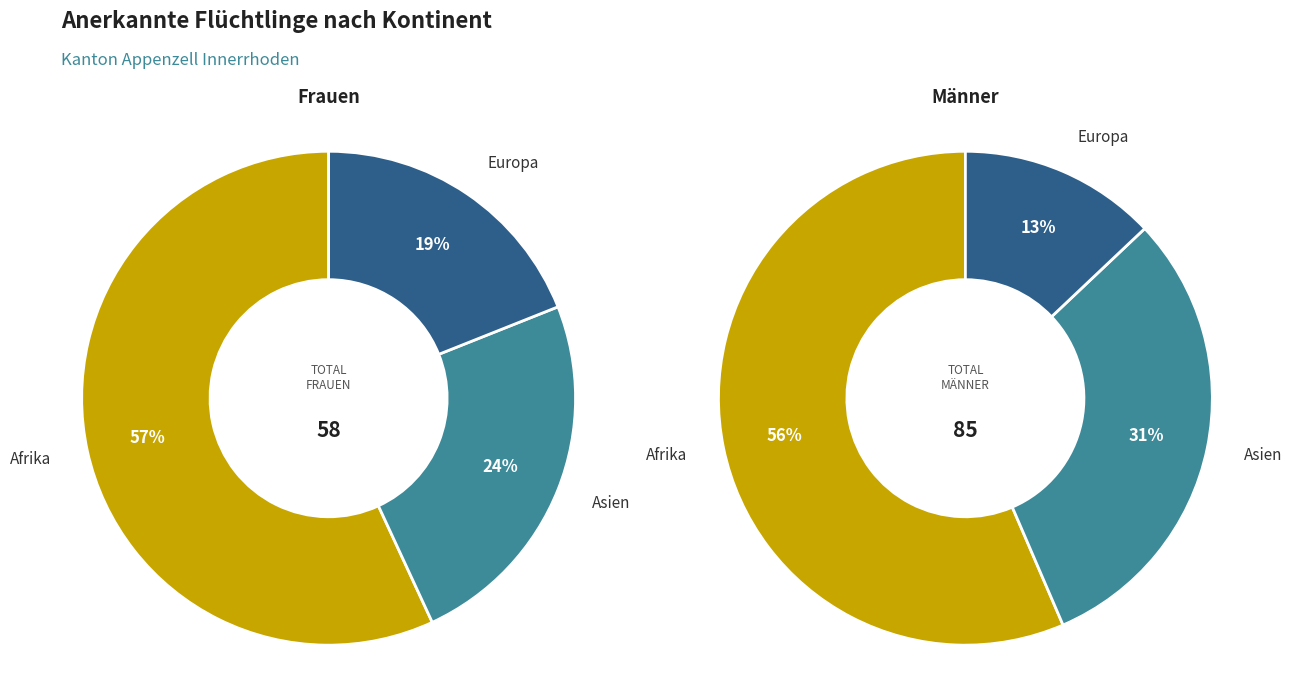

Does Afrika account for over 50% of the chart?

Yes